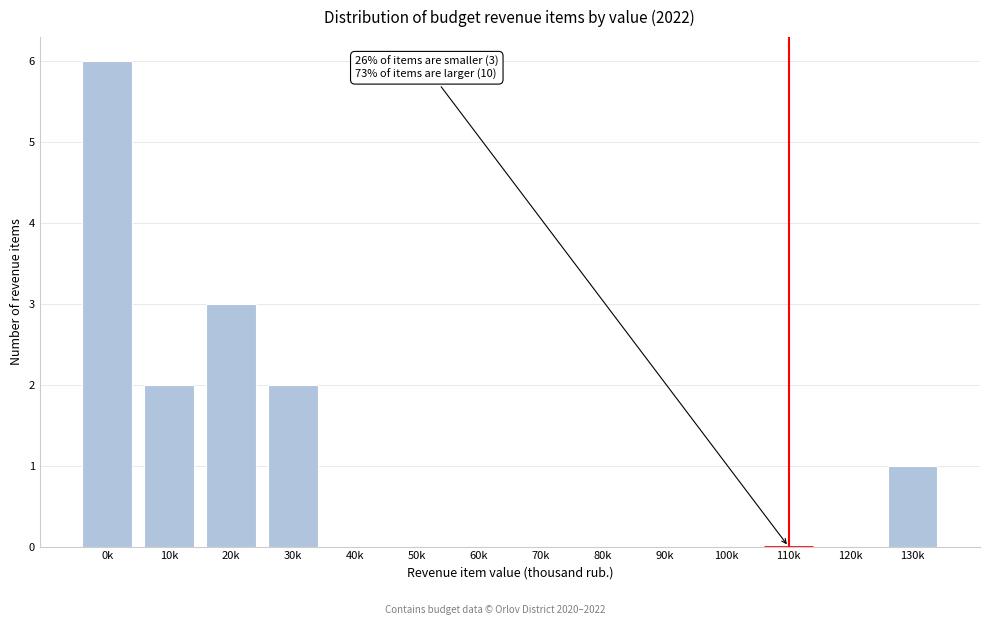

Reading left to right, list all the values displayed in this chart.

0k=6	10k=2	20k=3	30k=2	40k=0	50k=0	60k=0	70k=0	80k=0	90k=0	100k=0	110k=0	120k=0	130k=1